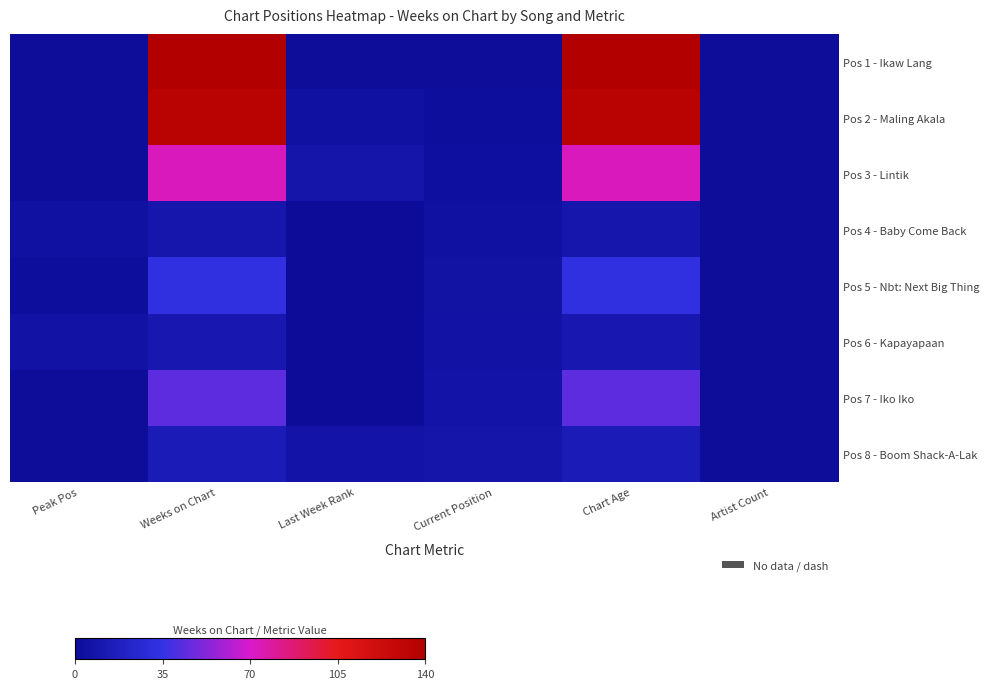

Reading left to right, list all the values displayed in this chart.

Pos 1 - Ikaw Lang: Peak Pos=1	Weeks on Chart=140	Last Week Rank=1	Current Position=1	Chart Age=140	Artist Count=1
Pos 2 - Maling Akala: Peak Pos=1	Weeks on Chart=135	Last Week Rank=4	Current Position=2	Chart Age=135	Artist Count=1
Pos 3 - Lintik: Peak Pos=1	Weeks on Chart=73	Last Week Rank=8	Current Position=3	Chart Age=73	Artist Count=1
Pos 4 - Baby Come Back: Peak Pos=4	Weeks on Chart=9	Last Week Rank=0	Current Position=4	Chart Age=9	Artist Count=1
Pos 5 - Nbt: Next Big Thing: Peak Pos=2	Weeks on Chart=33	Last Week Rank=0	Current Position=5	Chart Age=33	Artist Count=1
Pos 6 - Kapayapaan: Peak Pos=6	Weeks on Chart=11	Last Week Rank=0	Current Position=6	Chart Age=11	Artist Count=1
Pos 7 - Iko Iko: Peak Pos=1	Weeks on Chart=44	Last Week Rank=0	Current Position=7	Chart Age=44	Artist Count=1
Pos 8 - Boom Shack-A-Lak: Peak Pos=1	Weeks on Chart=14	Last Week Rank=7	Current Position=8	Chart Age=14	Artist Count=1